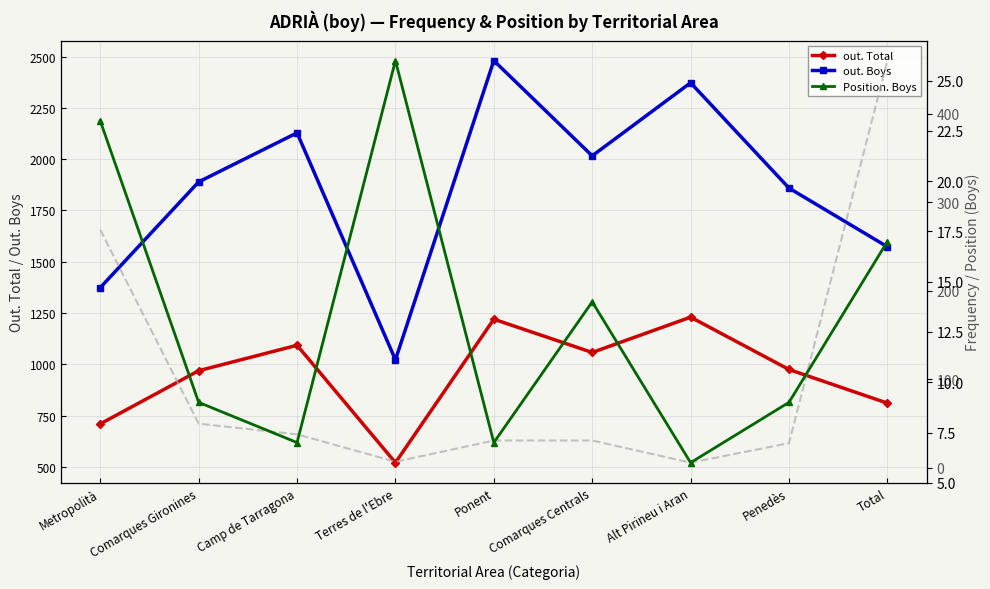

What is the total value across all series at Camp de Tarragona?

3266